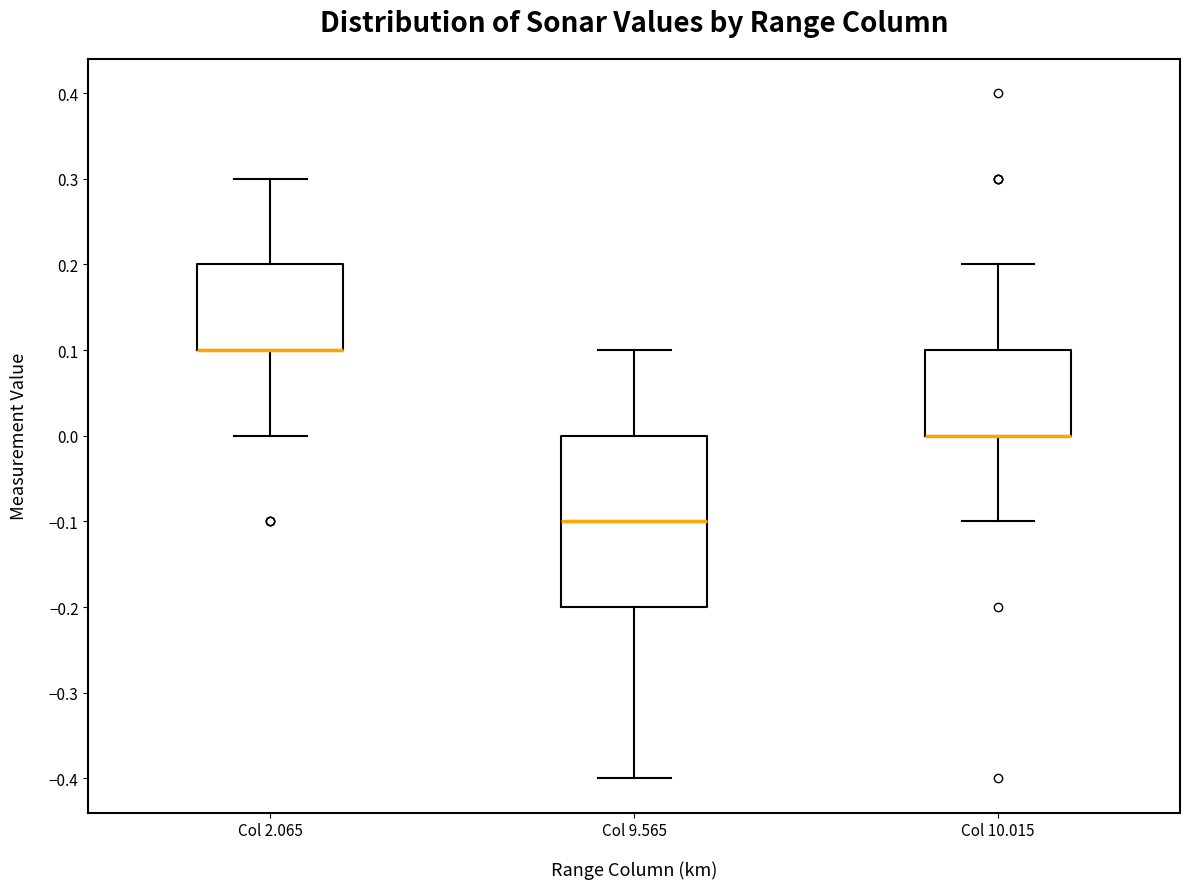

Which box is the tallest, from its lower edge to its upper edge?

Col 9.565